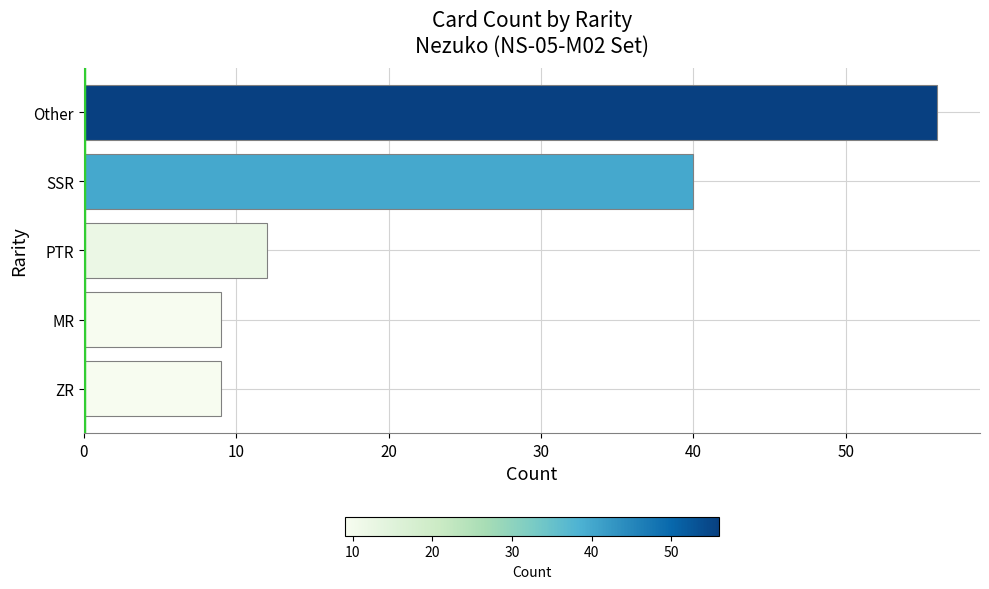

What is the difference between the maximum and minimum values?

47